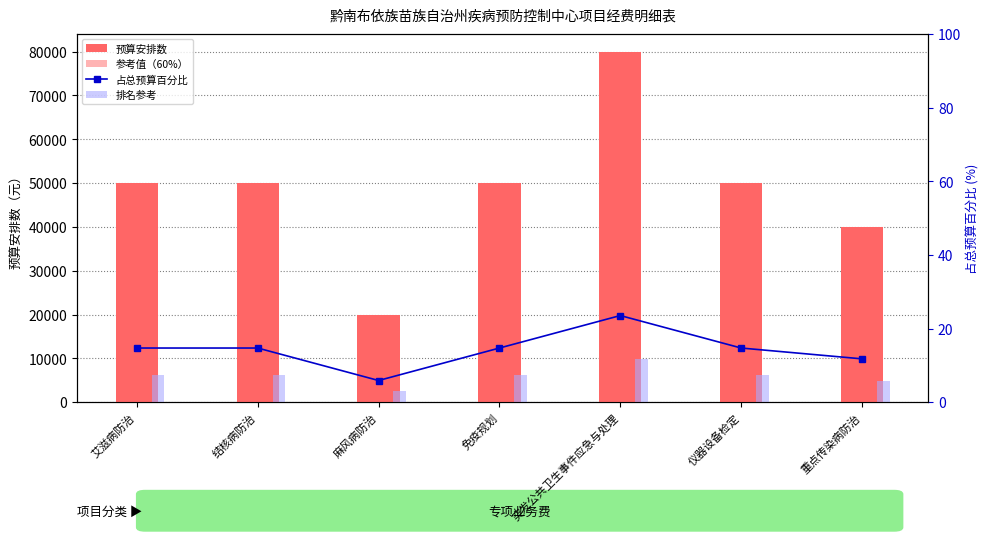

What is the label of the 4th bar from the right?

免疫规划